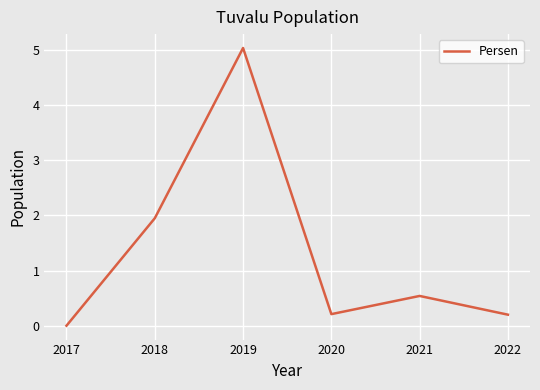

Which category has the highest value across all series?

2019